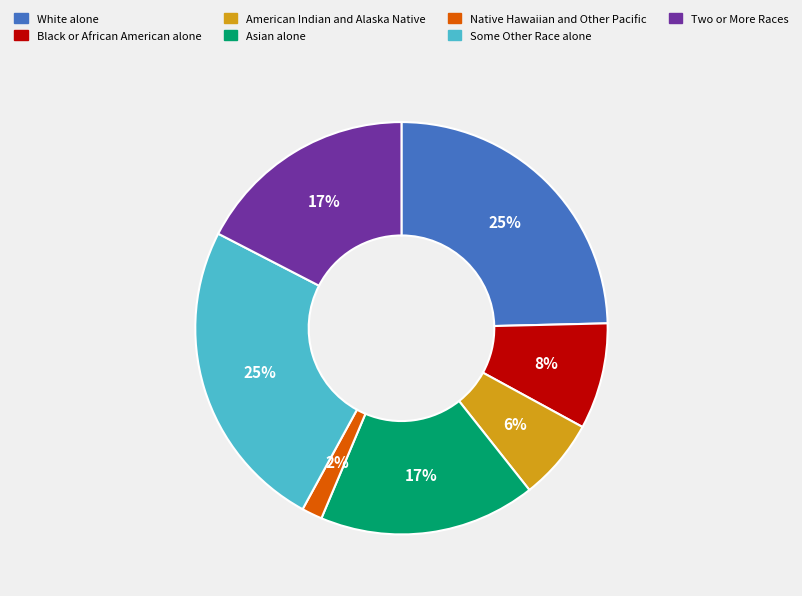

To the nearest percent, what portion does Asian alone represent?

17%